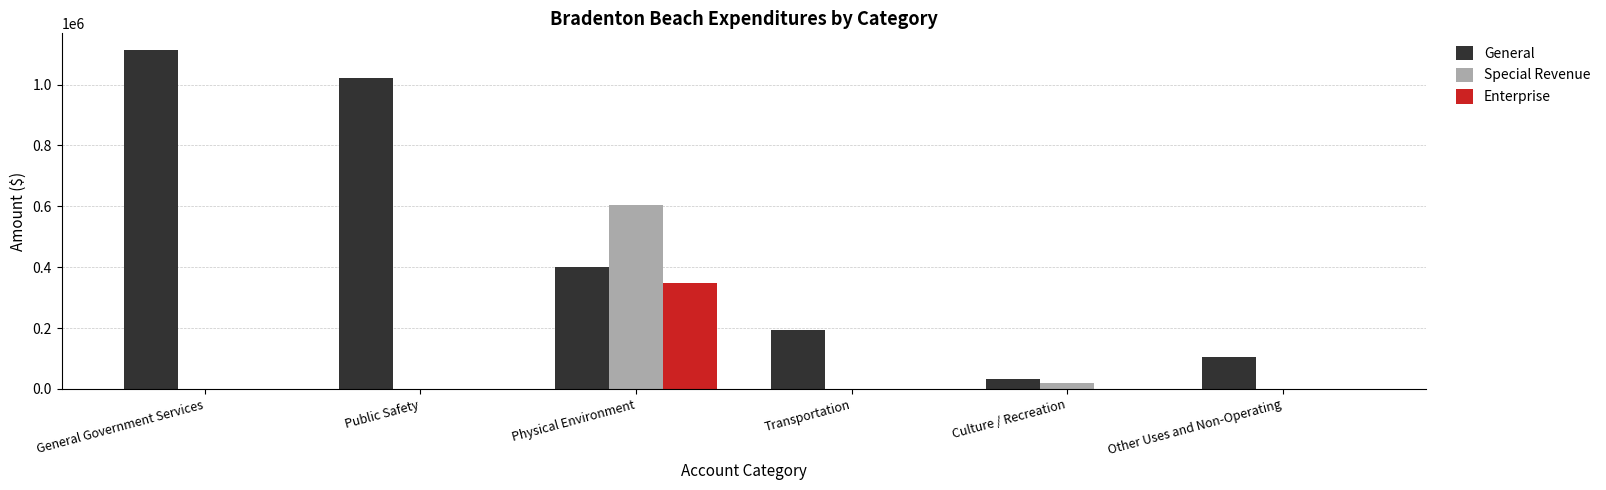

How many series are shown in this chart?

3